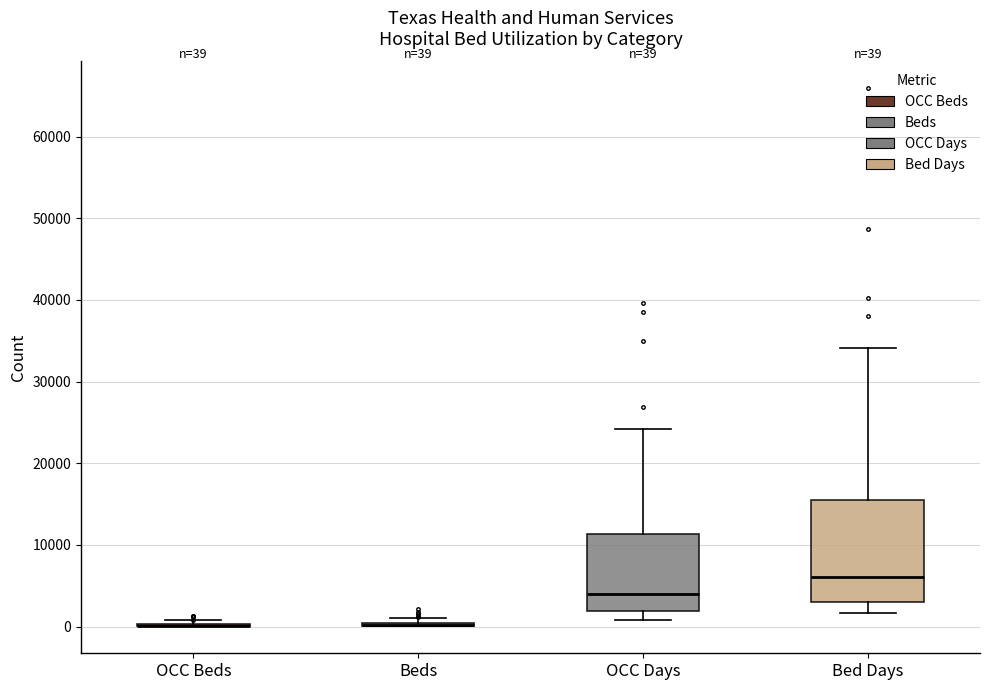

Comparing the boxes themselves (not the whiskers), which one is the tallest?

Bed Days